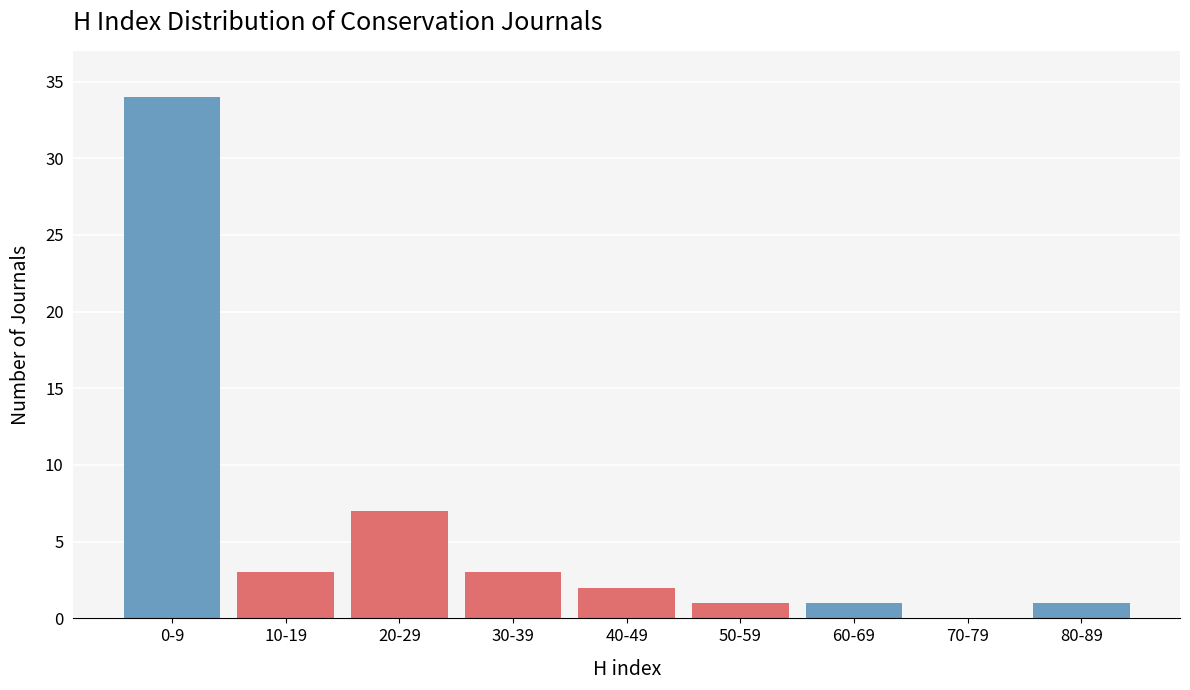

Reading right to left, transcribe all the data shown in this chart.

80-89=1	70-79=0	60-69=1	50-59=1	40-49=2	30-39=3	20-29=7	10-19=3	0-9=34